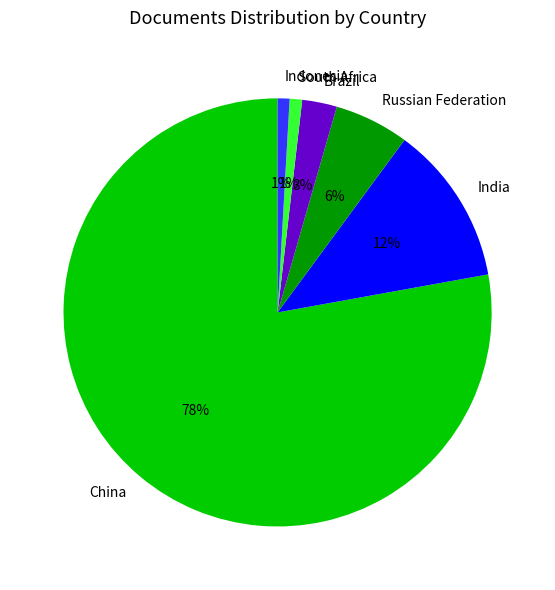

To the nearest percent, what is the average slice percentage?

17%